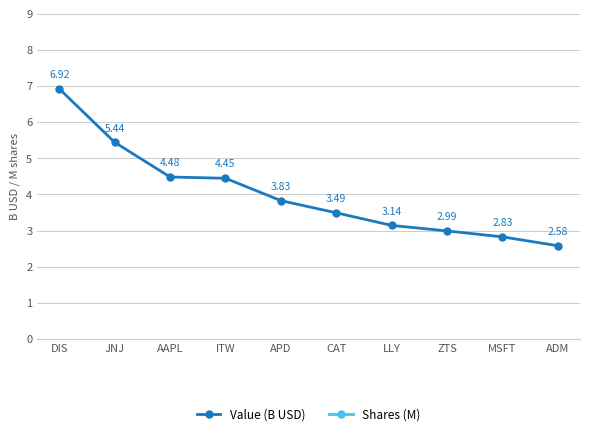

The Value (B USD) series shows 6.9 at DIS. True or false?

True